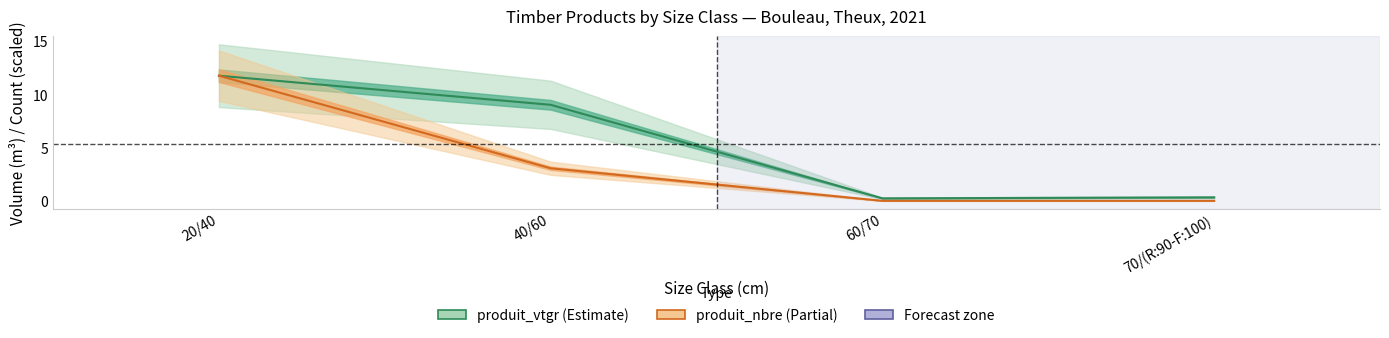

The value of produit_vtgr at 40/60 is 9.1. True or false?

True